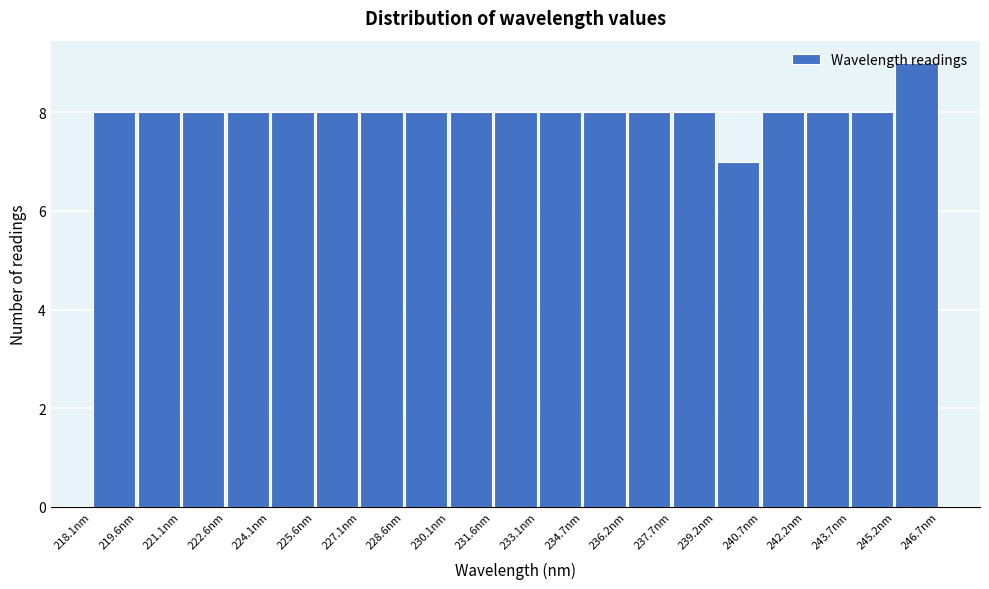

What is the height of the bar covering 240.6 to 242.2 on the x-axis? Neither the bar edges nor the heights are printed on the chart, so give them approximately, as read against the axes.

8